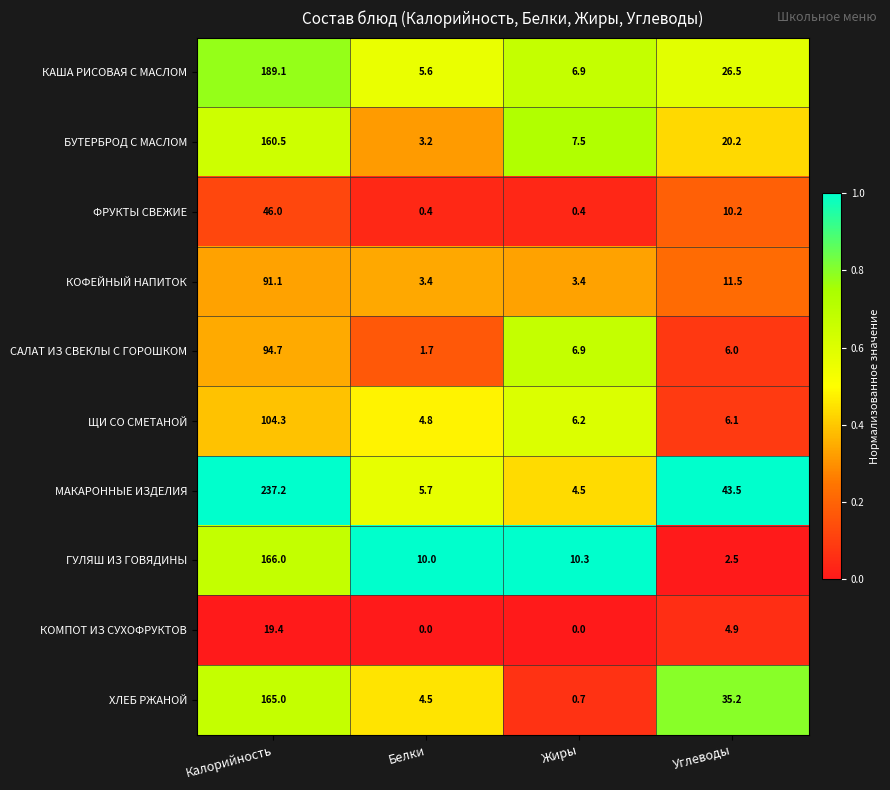

At which category is the sum across all series the highest?

Калорийность